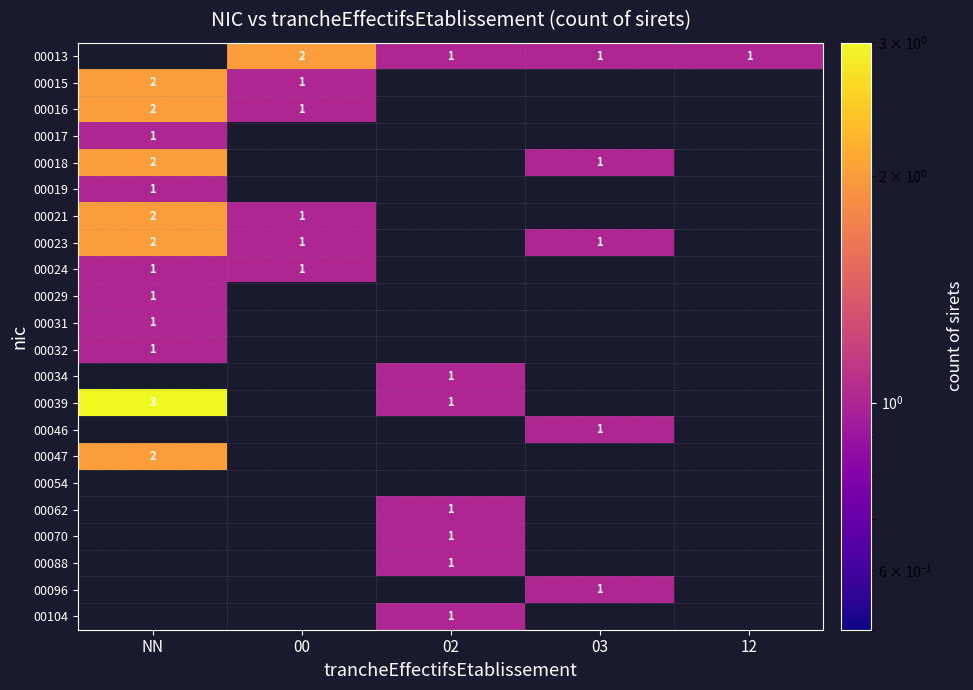

Which series has the widest spread of values?

00039